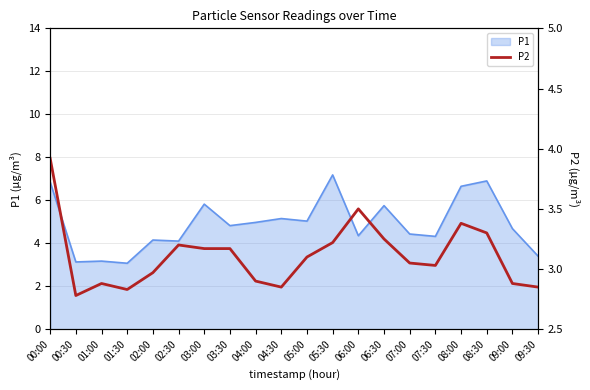

What is the average value?

3.1